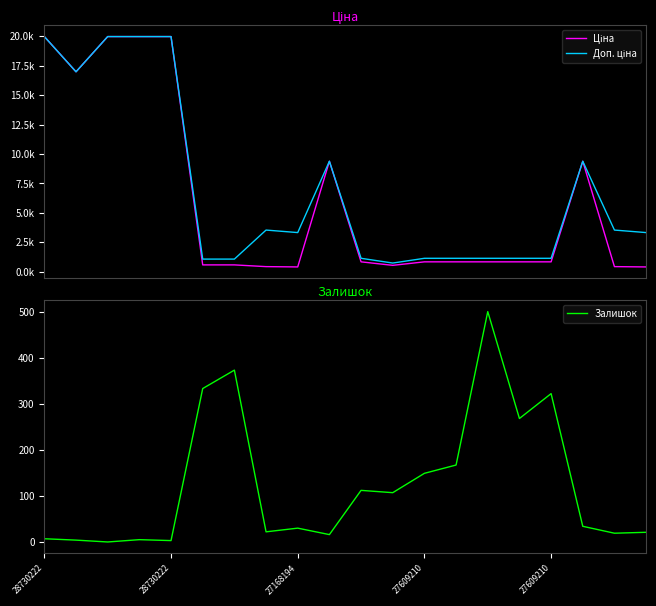

True or false: Залишок has a value of 50.9 at 27168194.

False